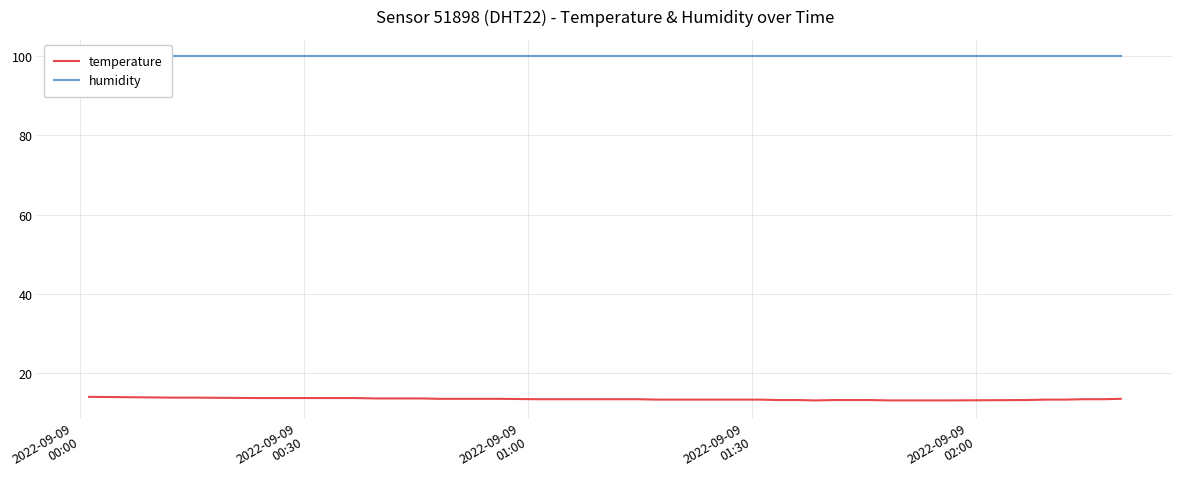

Which series has the largest total across all categories?

humidity